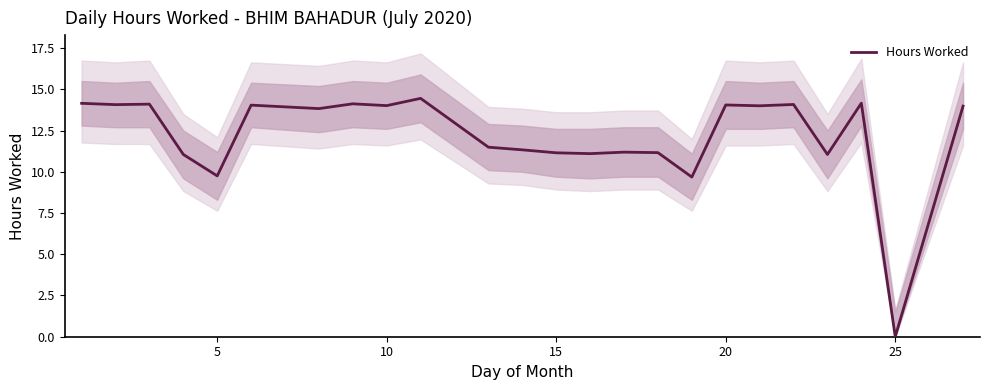

Reading right to left, what are all the values shown in this chart?

14.0	0.0	14.2	11.1	14.1	14.0	14.1	9.7	11.2	11.2	11.1	11.2	11.3	11.5	14.4	14.0	14.1	13.8	14.0	9.8	11.1	14.1	14.1	14.2